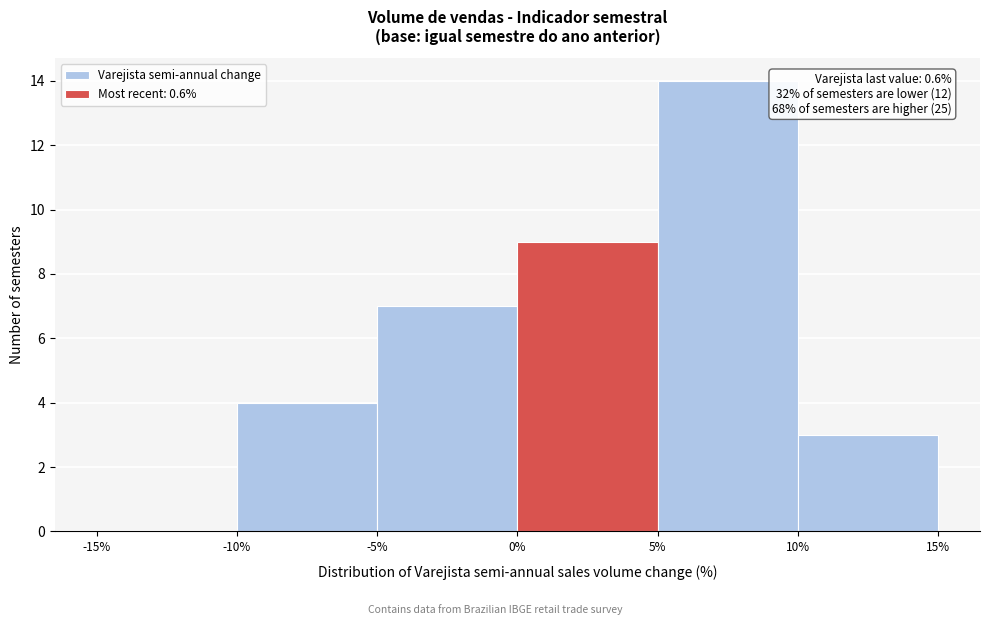

Over which range of the x-axis is the bar tallest?

5% to 10%